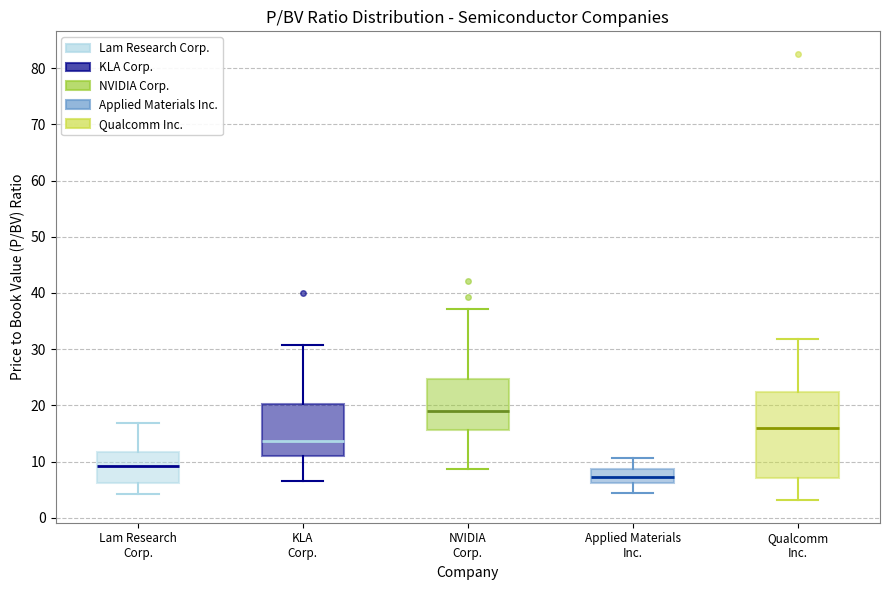

Which box's median line is the highest?

NVIDIA Corp.